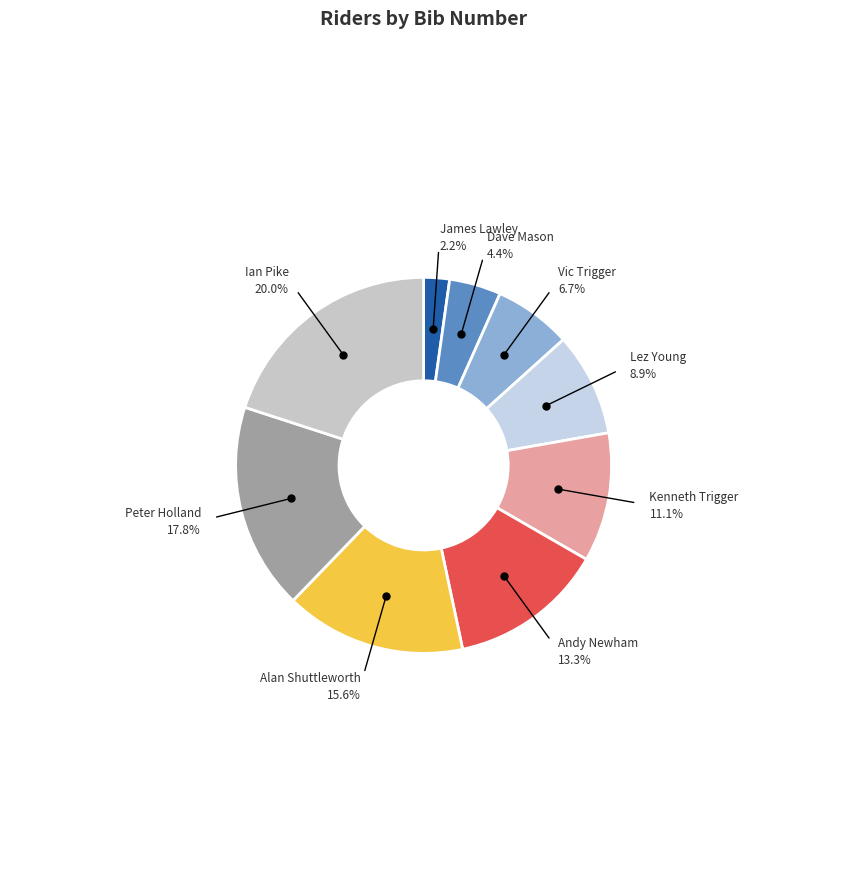

Count the number of slices in the pie.

9